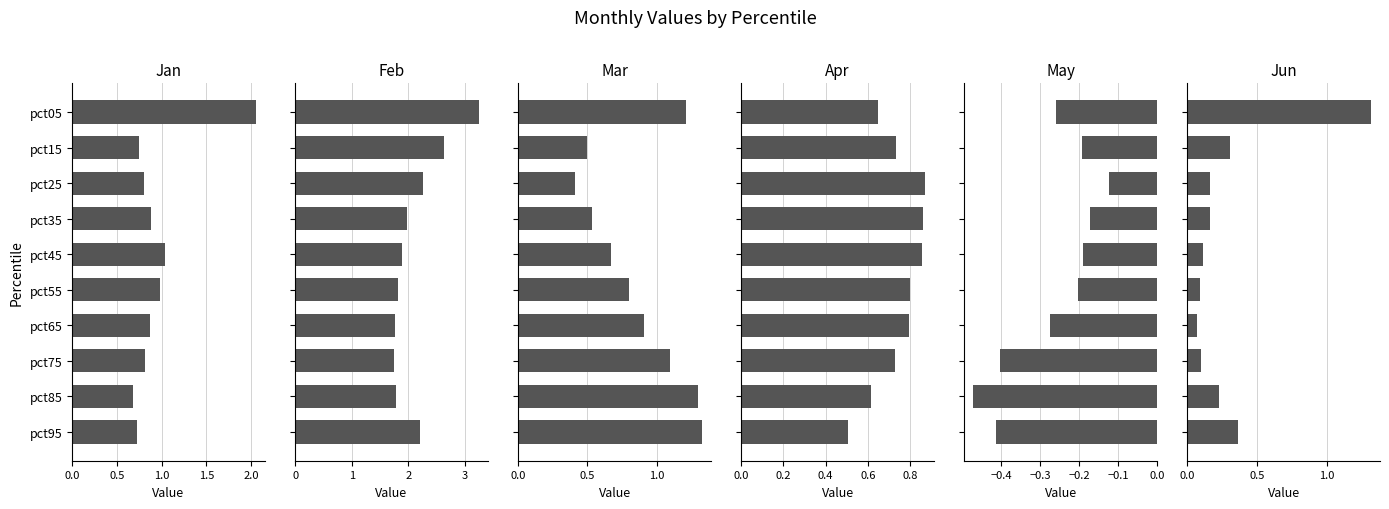

True or false: Jan has a value of 2.1 at pct05.

True